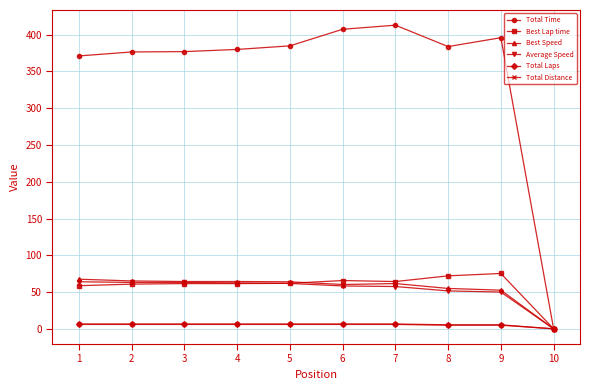

What are all the series names shown in the legend?

Total Time, Best Lap time, Best Speed, Average Speed, Total Laps, Total Distance